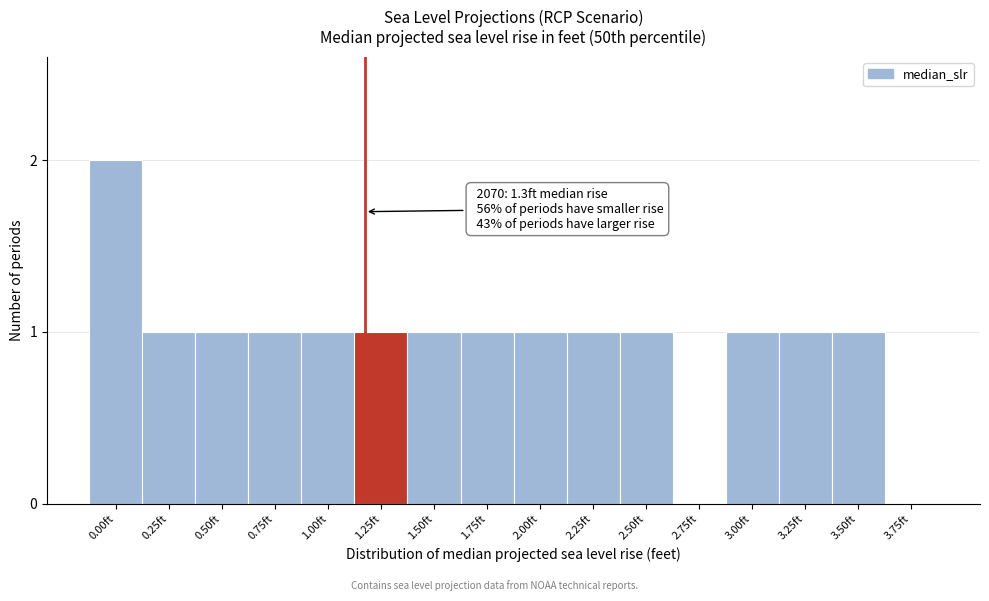

Reading right to left, what are all the values shown in this chart?

3.75ft=0	3.50ft=1	3.25ft=1	3.00ft=1	2.75ft=0	2.50ft=1	2.25ft=1	2.00ft=1	1.75ft=1	1.50ft=1	1.25ft=1	1.00ft=1	0.75ft=1	0.50ft=1	0.25ft=1	0.00ft=2